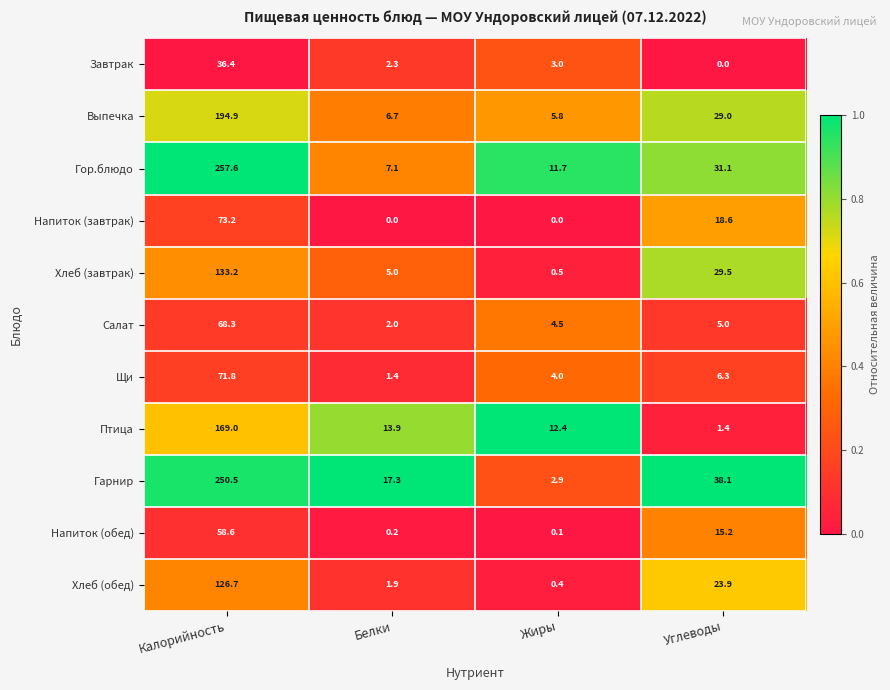

At which label does Птица reach its minimum?

Углеводы